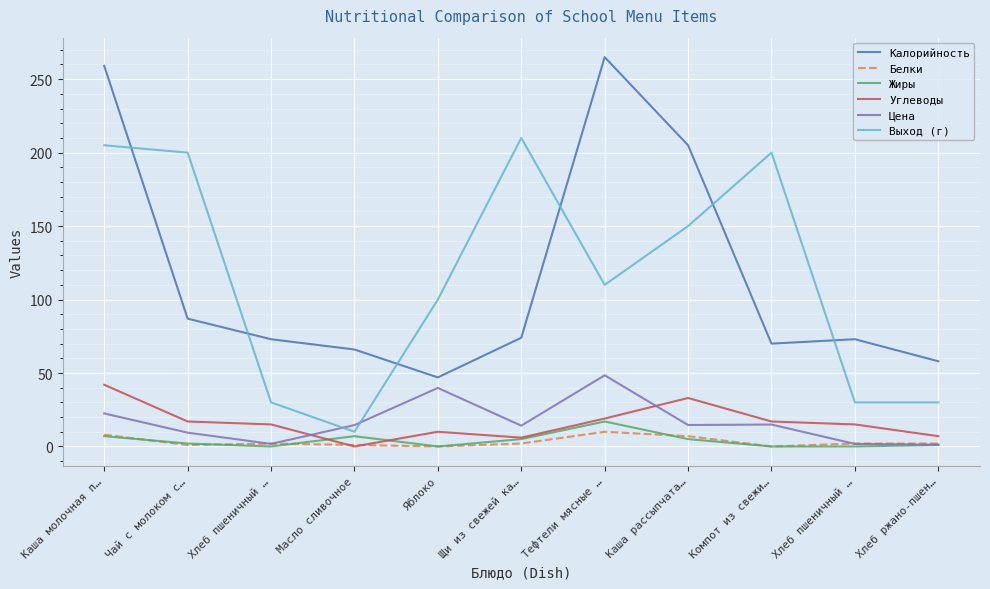

What are all the series names shown in the legend?

Калорийность, Белки, Жиры, Углеводы, Цена, Выход (г)